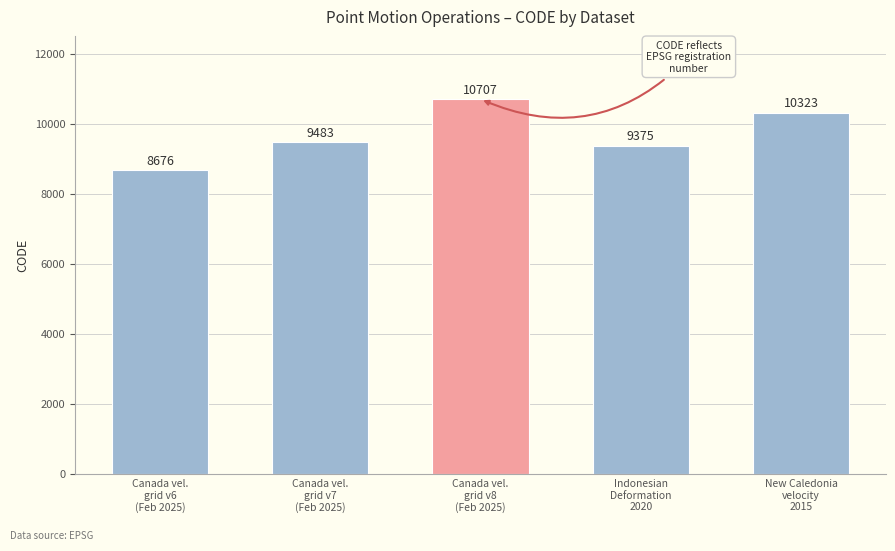

Rank the categories by value from highest to lowest.

Canada vel.
grid v8
(Feb 2025), New Caledonia
velocity
2015, Canada vel.
grid v7
(Feb 2025), Indonesian
Deformation
2020, Canada vel.
grid v6
(Feb 2025)